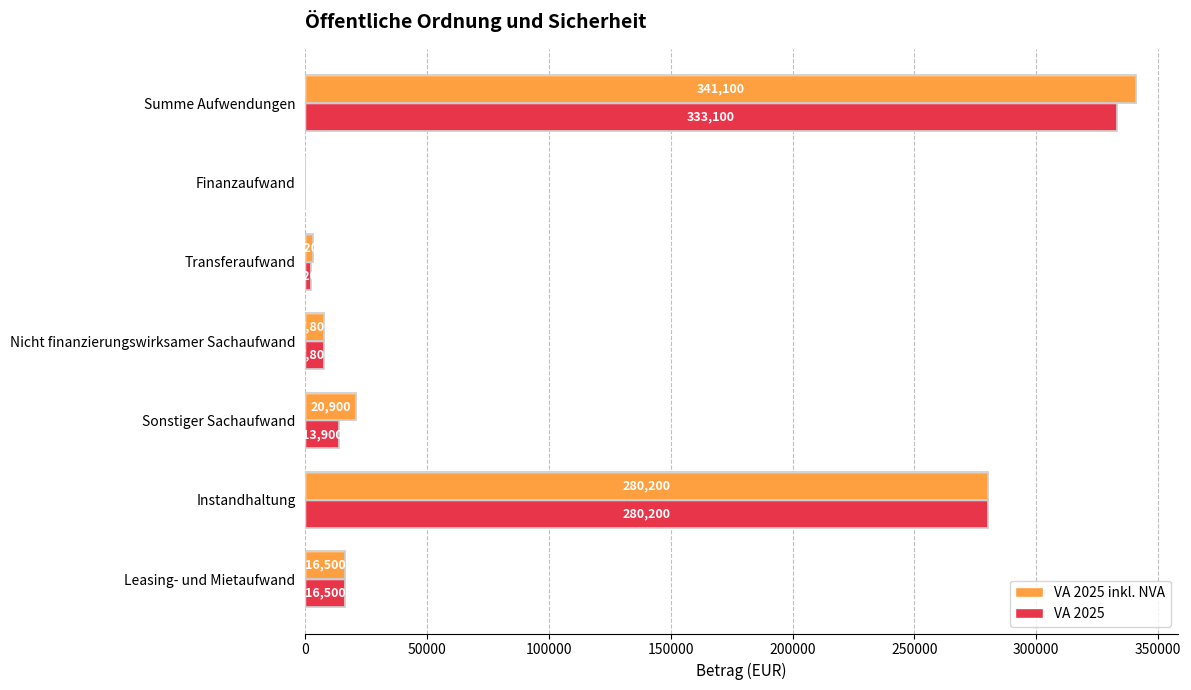

At which label is VA 2025 closest to 166550?

Instandhaltung